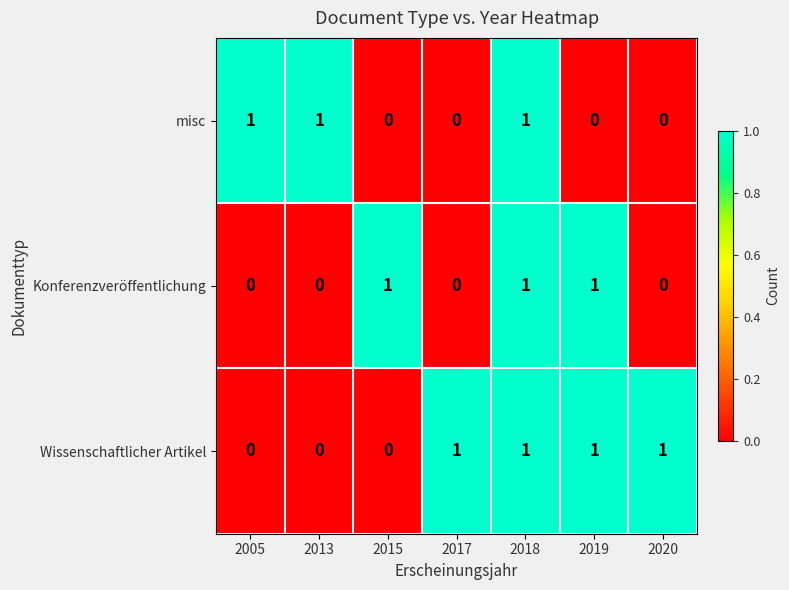

What is the greatest value displayed?

1